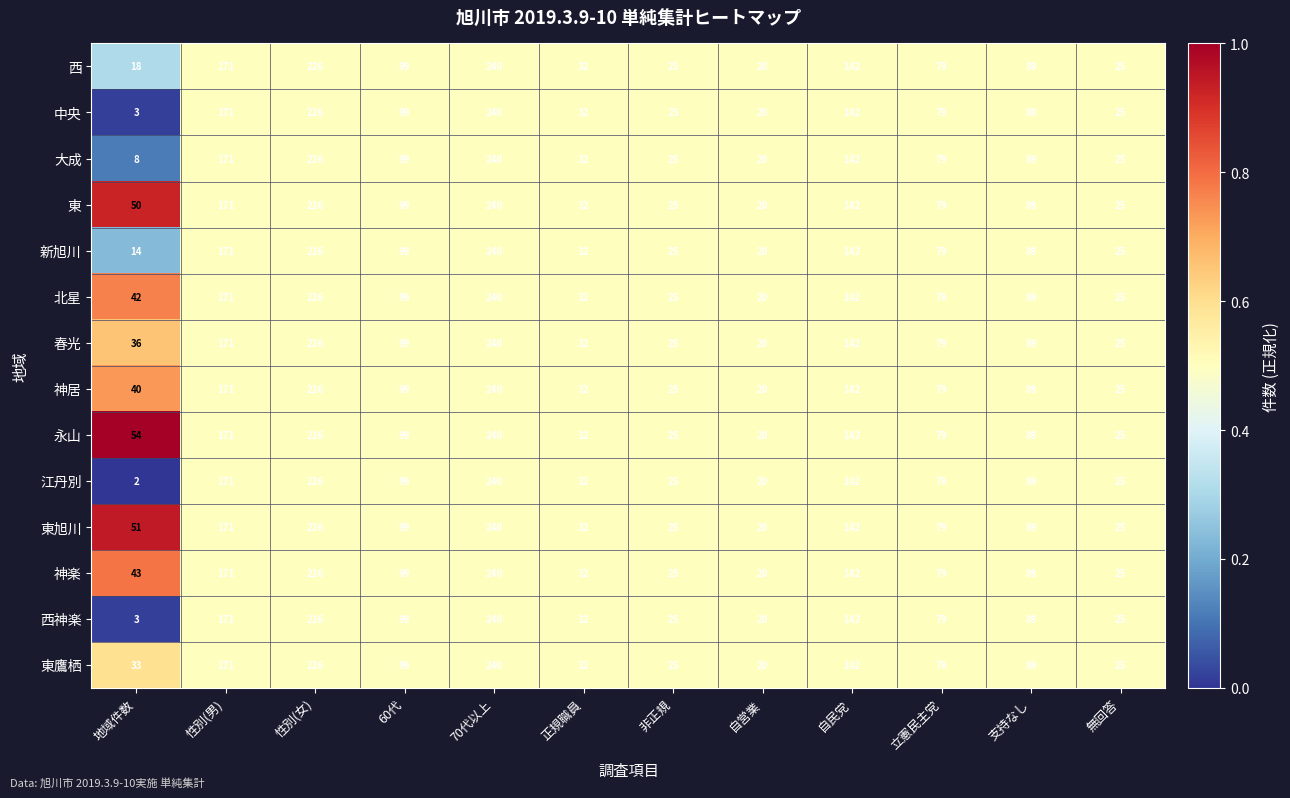

How many categories are shown in the chart?

12